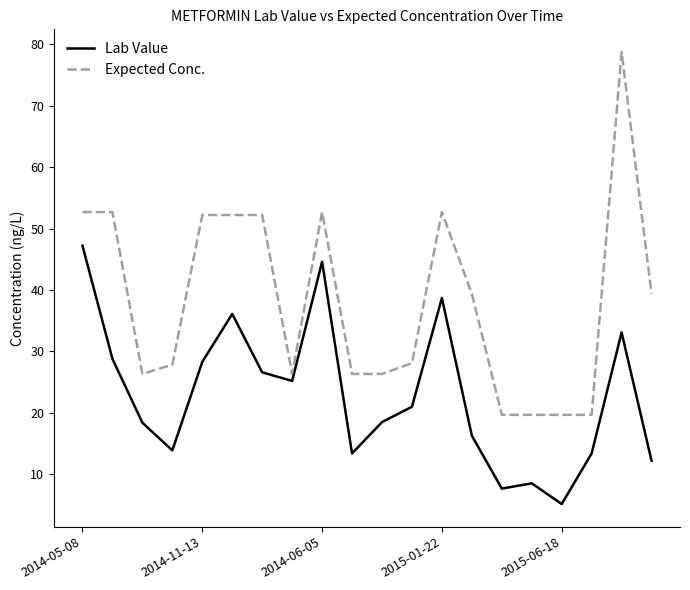

What is the difference between the maximum and minimum values in the Expected Conc. series?

59.0